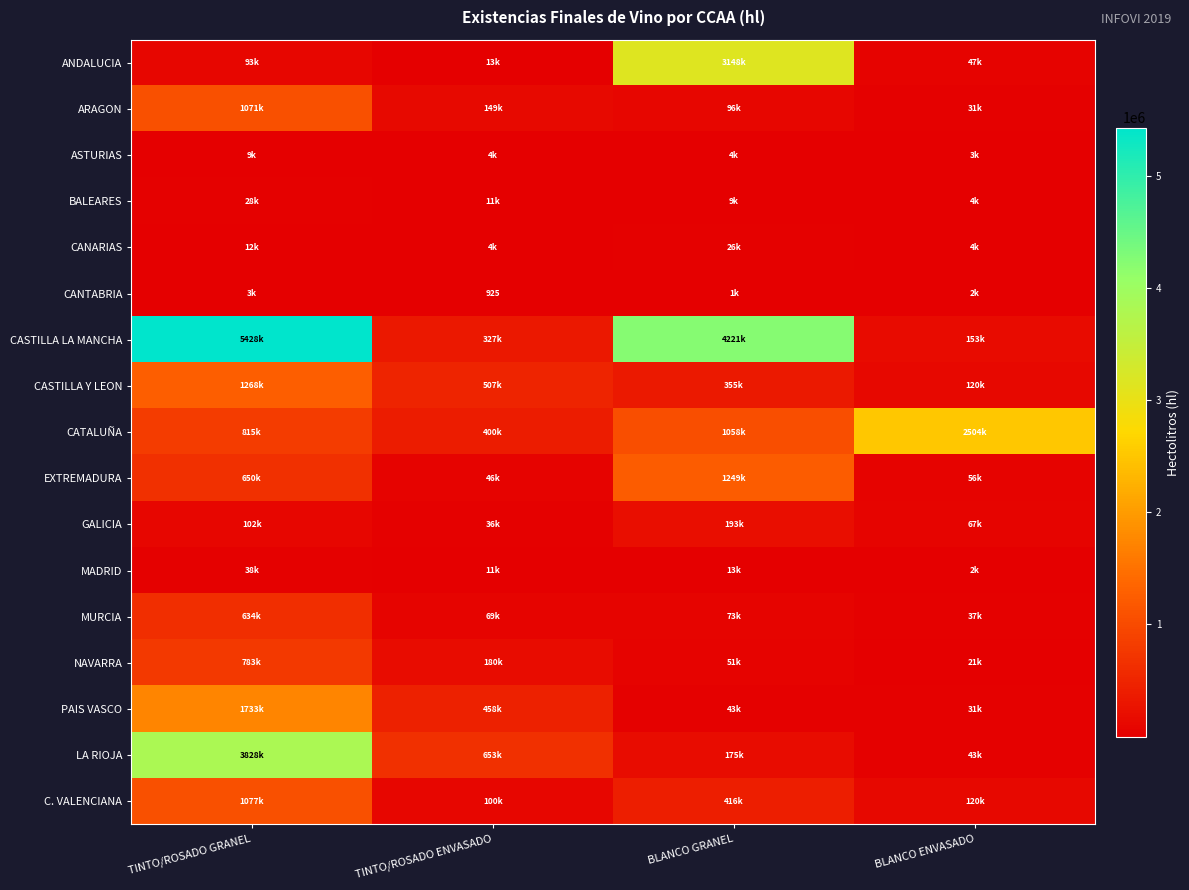

At which label does C. VALENCIANA first exceed 416057?

TINTO/ROSADO GRANEL